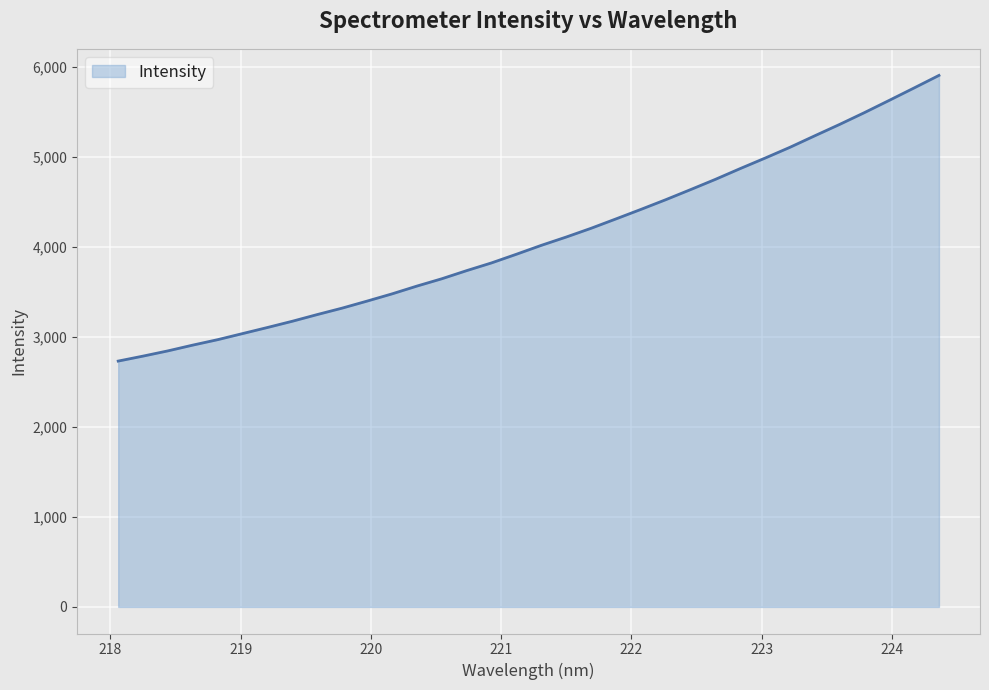

What is the difference between the second highest and minimum values?

3032.8